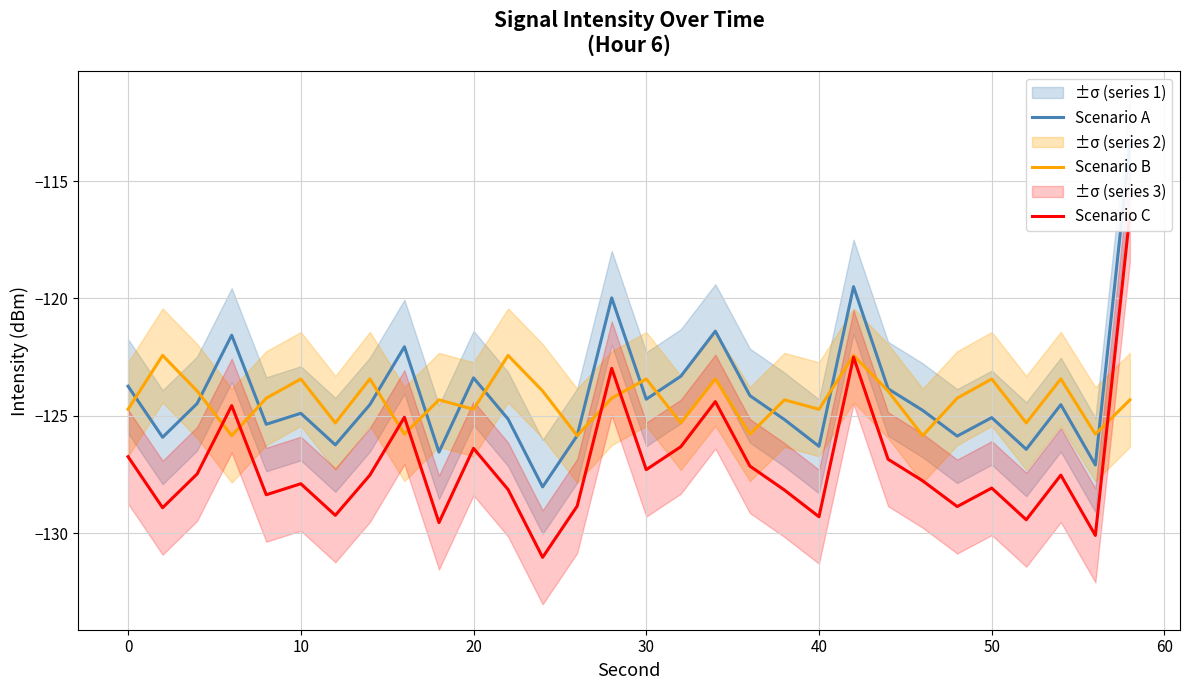

What is the minimum value for Scenario B?

-125.8